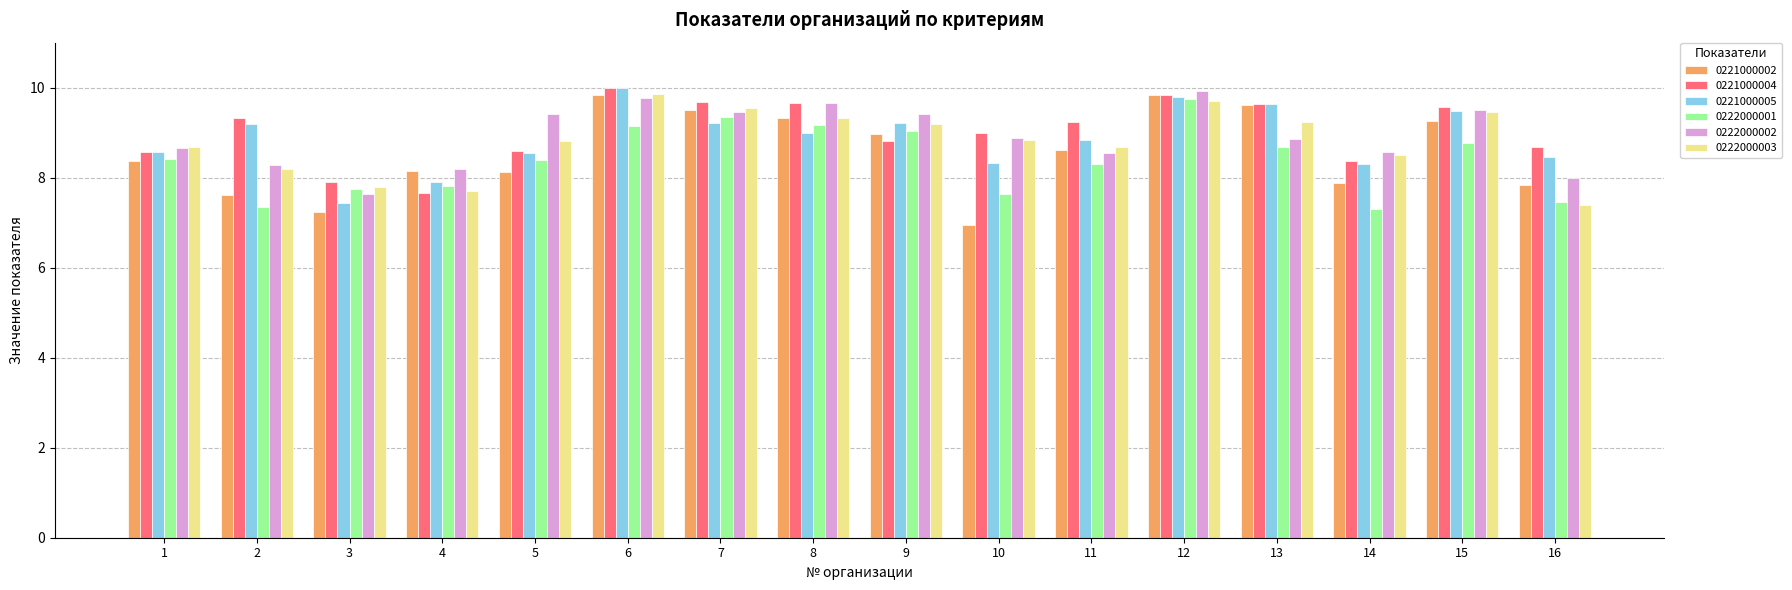

What is the greatest value displayed?

10.0